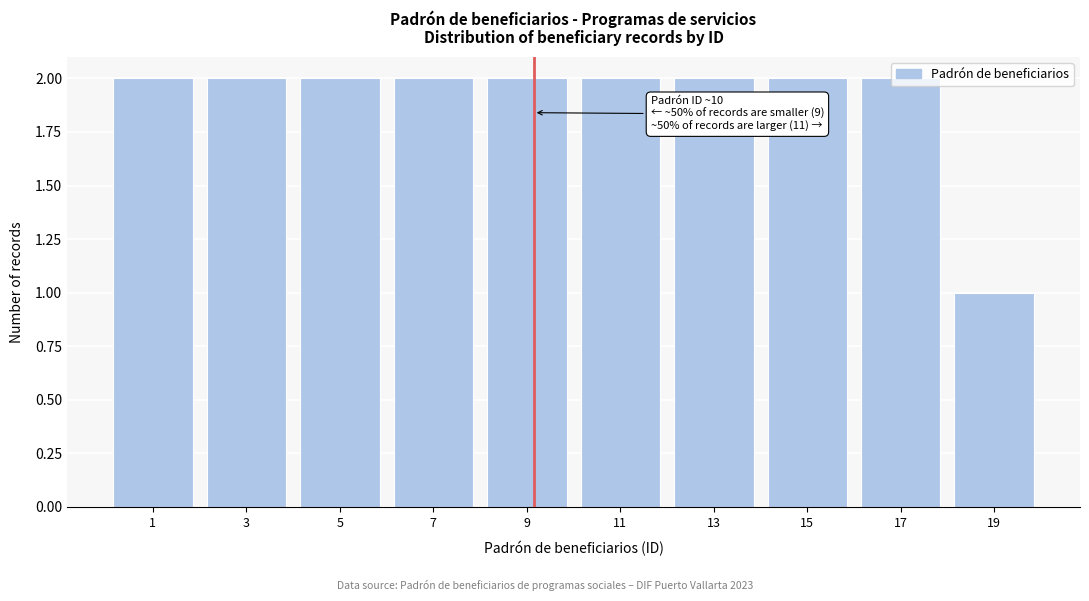

Which has a higher value, 19 or 3?

3